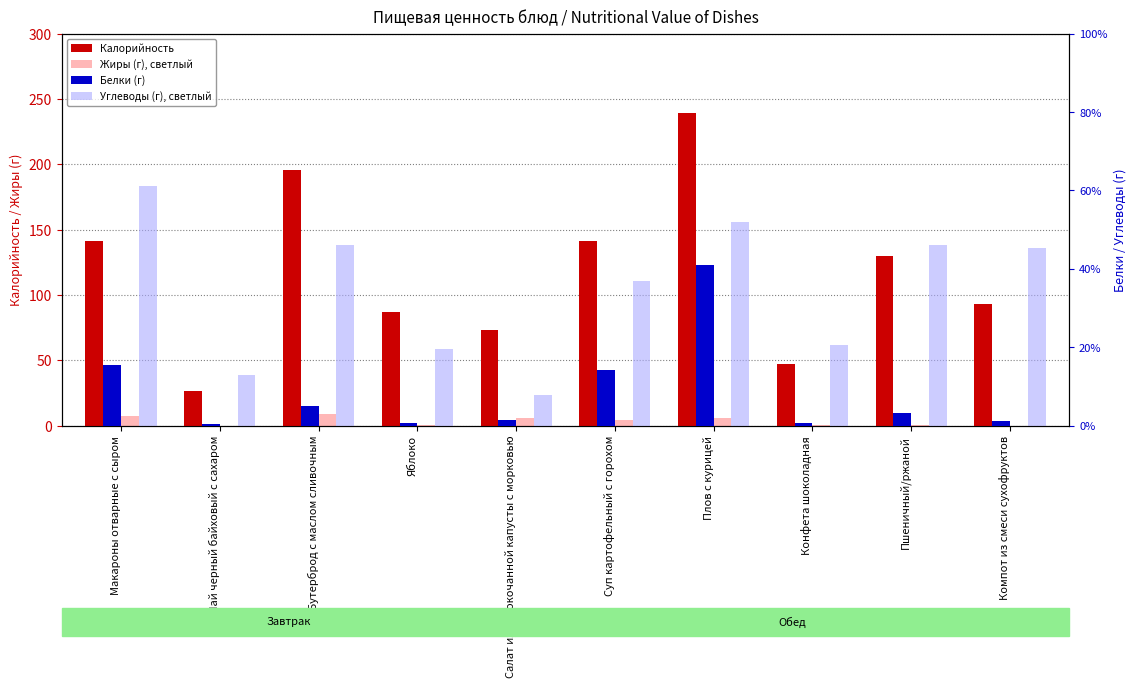

Reading left to right, extract all data points from this chart.

Калорийность: Макароны отварные с сыром=141.6	Чай черный байховый с сахаром=26.4	Бутерброд с маслом сливочным=195.8	Яблоко=87.0	Салат из белокочанной капусты с морковью=73.1	Суп картофельный с горохом=141.1	Плов с курицей=239.1	Конфета шоколадная=47.0	Пшеничный/ржаной=129.9	Компот из смеси сухофруктов=93.2
Жиры (г), светлый: Макароны отварные с сыром=7.1	Чай черный байховый с сахаром=0.0	Бутерброд с маслом сливочным=8.8	Яблоко=0.4	Салат из белокочанной капусты с морковью=6.1	Суп картофельный с горохом=4.3	Плов с курицей=5.9	Конфета шоколадная=0.3	Пшеничный/ржаной=0.3	Компот из смеси сухофруктов=0.0
Белки (г): Макароны отварные с сыром=7.7	Чай черный байховый с сахаром=0.2	Бутерброд с маслом сливочным=2.5	Яблоко=0.4	Салат из белокочанной капусты с морковью=0.8	Суп картофельный с горохом=7.1	Плов с курицей=20.5	Конфета шоколадная=0.4	Пшеничный/ржаной=1.6	Компот из смеси сухофруктов=0.6
Углеводы (г), светлый: Макароны отварные с сыром=30.6	Чай черный байховый с сахаром=6.4	Бутерброд с маслом сливочным=23.1	Яблоко=9.8	Салат из белокочанной капусты с морковью=3.9	Суп картофельный с горохом=18.5	Плов с курицей=26.0	Конфета шоколадная=10.3	Пшеничный/ржаной=23.1	Компот из смеси сухофруктов=22.7